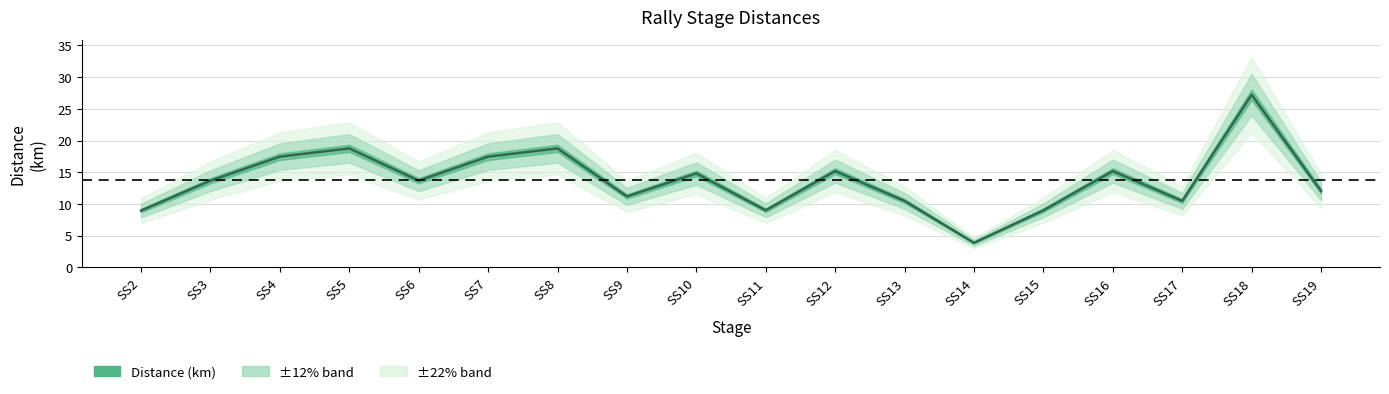

Rank the categories by value from highest to lowest.

SS18, SS5, SS8, SS4, SS7, SS12, SS16, SS10, SS3, SS6, SS19, SS9, SS13, SS17, SS11, SS15, SS2, SS14